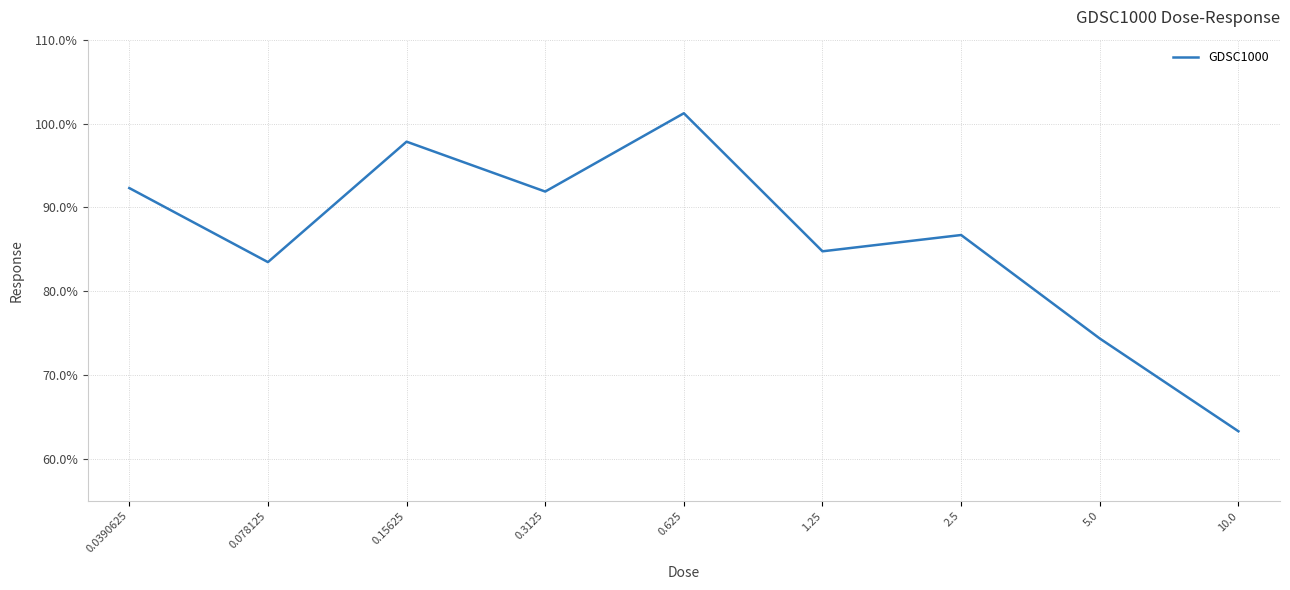

The chart shows a value of 101.2 at 0.625. True or false?

True